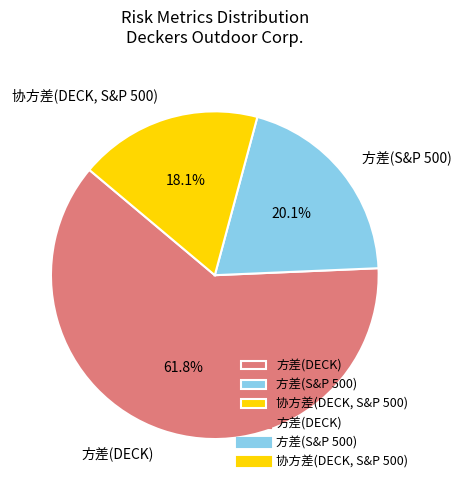

To the nearest percent, what is the average slice percentage?

33%